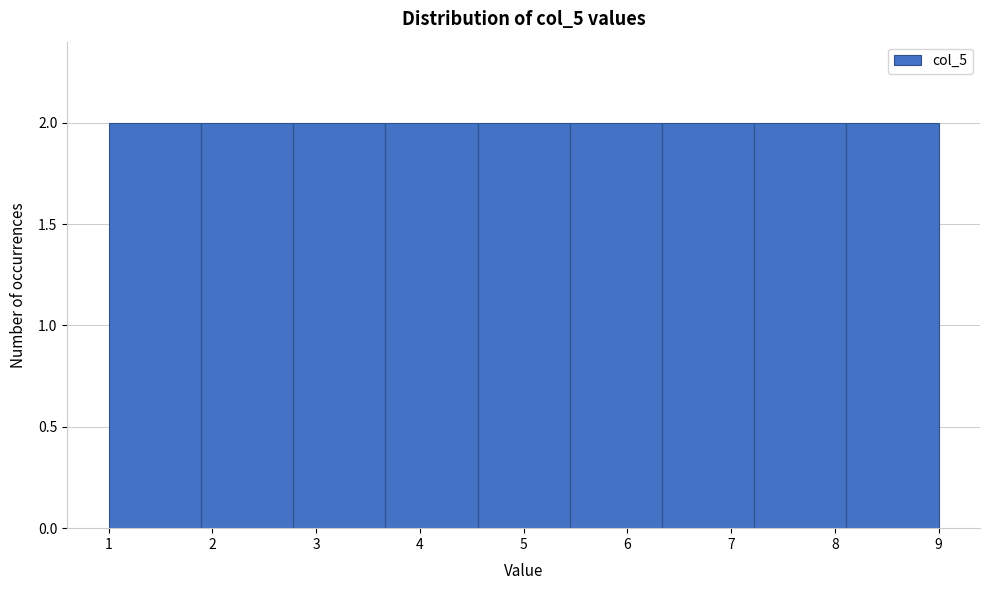

Reading left to right, transcribe this chart: for each bar, give the range it covers on the x-axis and its height. Neither the bar edges nor the heights are printed on the chart, so give them approximately, as read against the axes.

1.0 to 1.9: 2
1.9 to 2.8: 2
2.8 to 3.7: 2
3.7 to 4.6: 2
4.6 to 5.4: 2
5.4 to 6.3: 2
6.3 to 7.2: 2
7.2 to 8.1: 2
8.1 to 9.0: 2